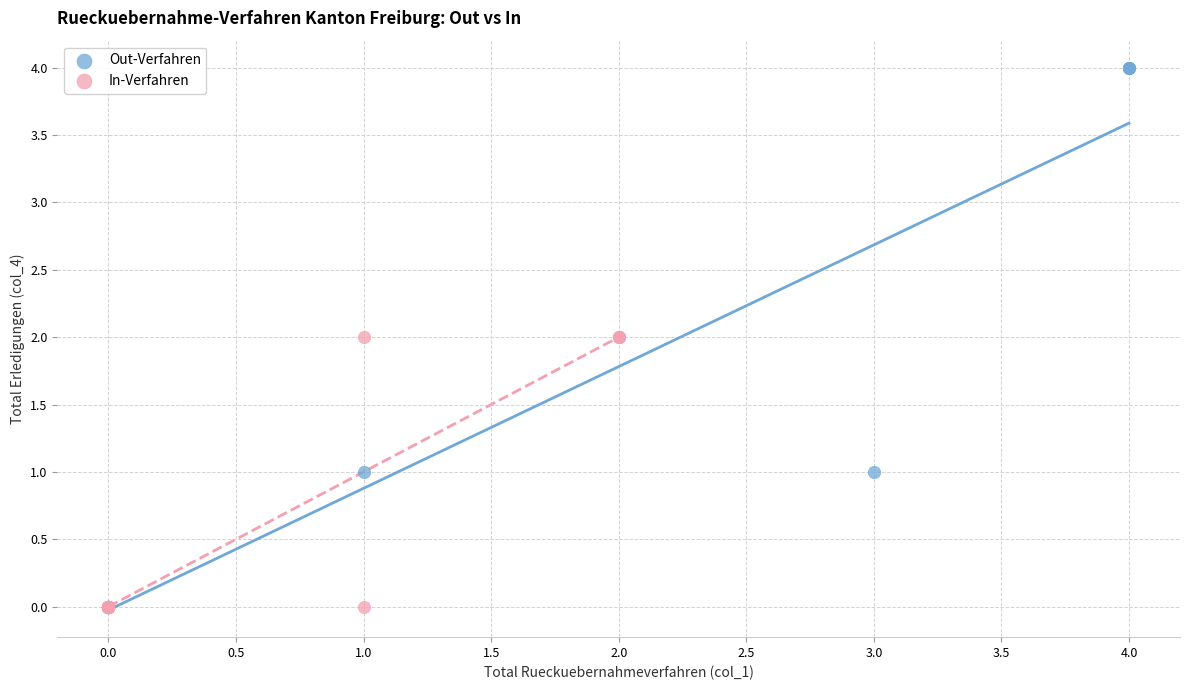

Which series reaches the maximum Y coordinate?

Out-Verfahren